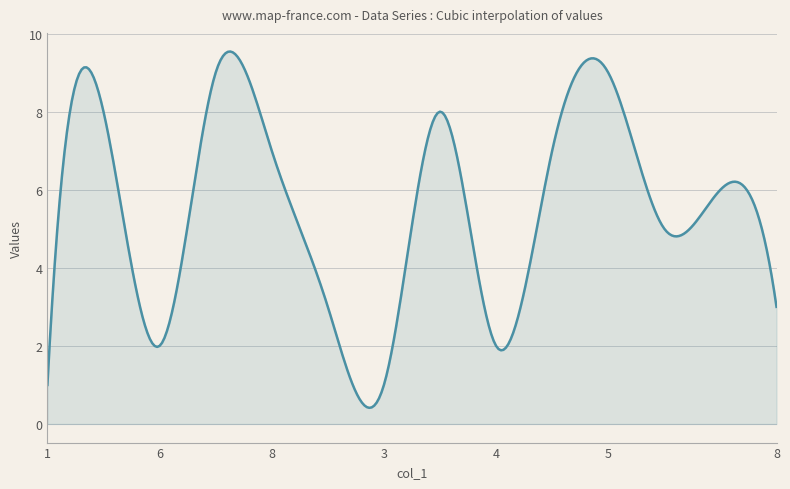

What is the difference between the maximum and minimum values?

9.1